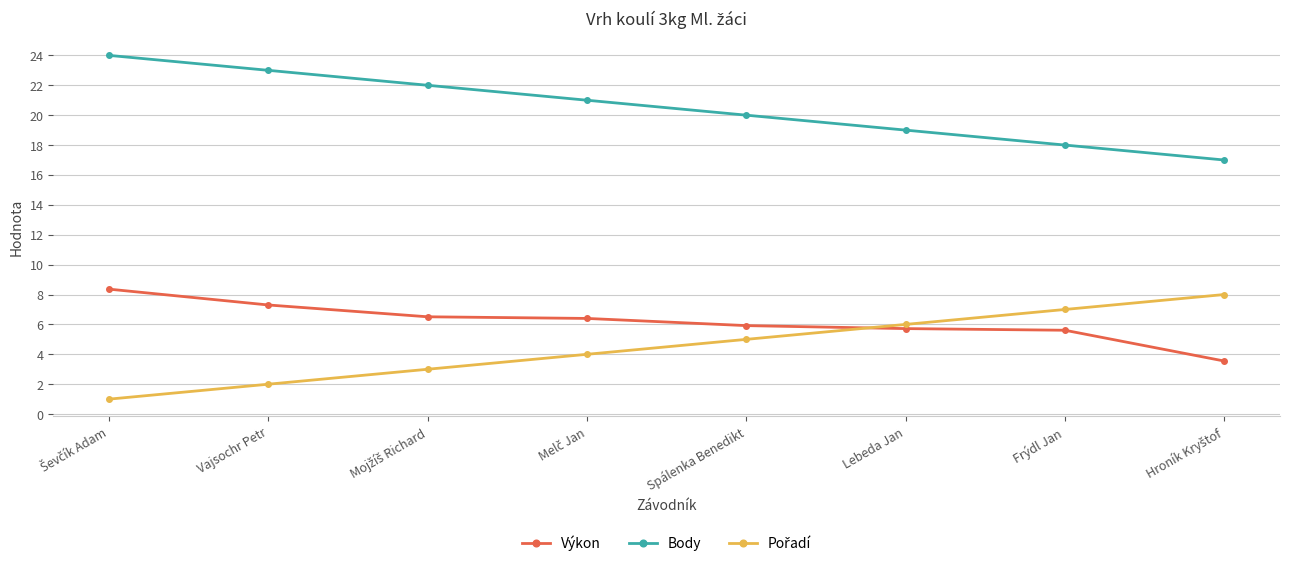

How many distinct data groups are displayed?

3